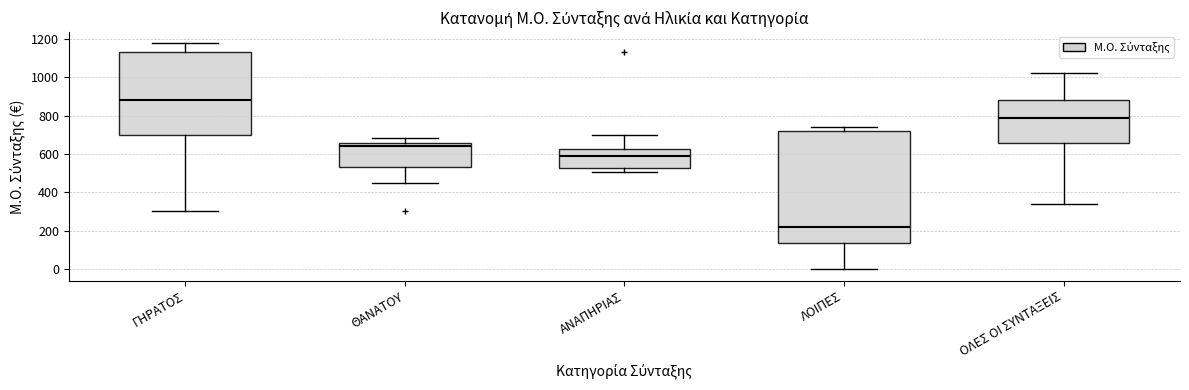

Which box is the tallest, from its lower edge to its upper edge?

ΛΟΙΠΕΣ